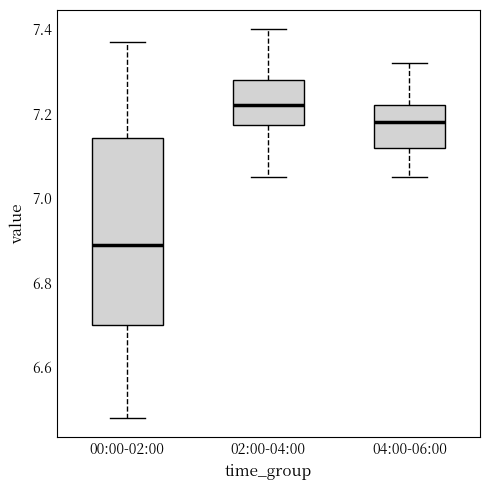

Which box has the highest median line?

02:00-04:00